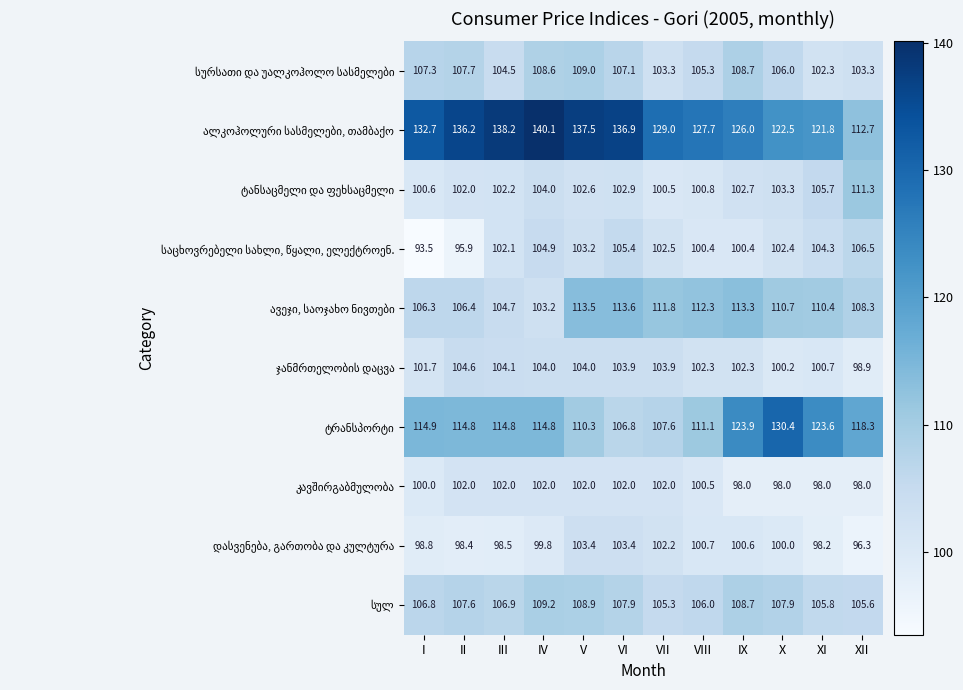

At how many categories does at least one series exceed 100?

12